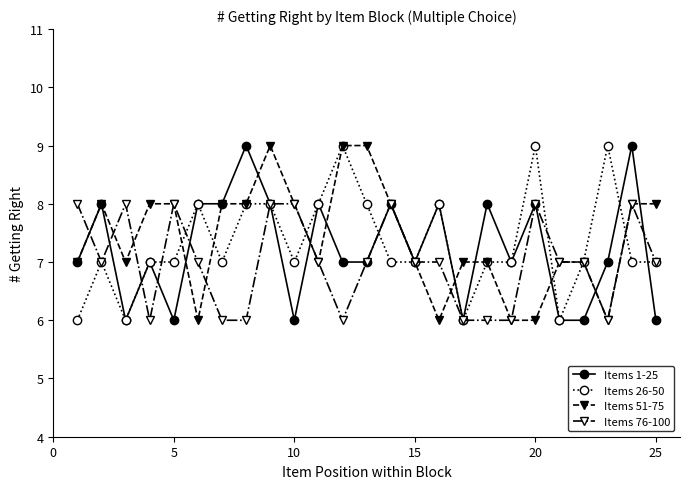

What is the maximum value shown in the chart?

9